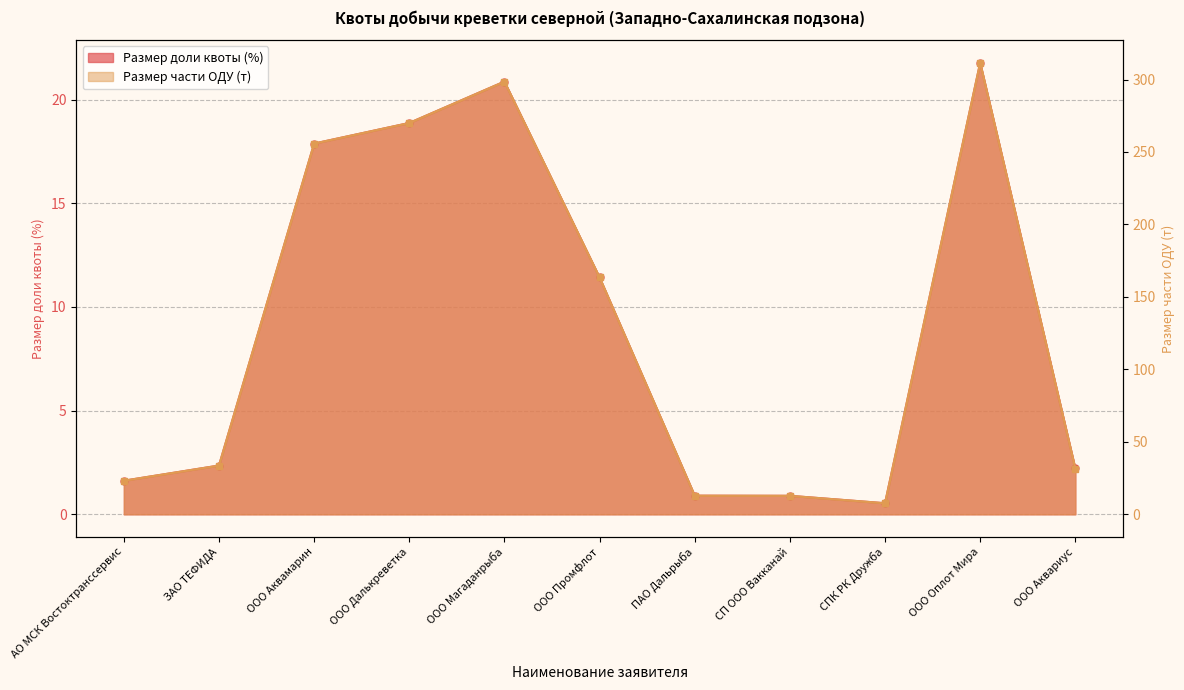

In Размер доли квоты (%), how many points are lower than both neighbors (excluding endpoints)?

1